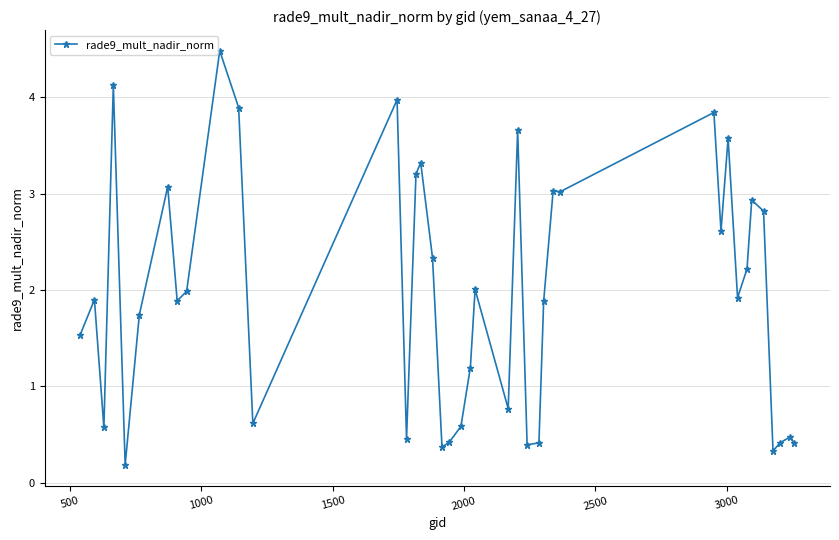

What is the difference between the maximum and minimum values?

4.3